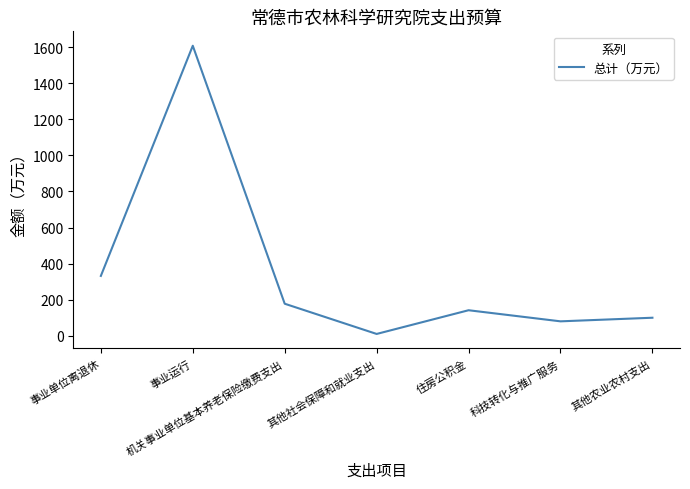

Reading left to right, transcribe all the data shown in this chart.

事业单位离退休=331.8	事业运行=1607.9	机关事业单位基本养老保险缴费支出=177.7	其他社会保障和就业支出=10.1	住房公积金=141.5	科技转化与推广服务=80.0	其他农业农村支出=100.0